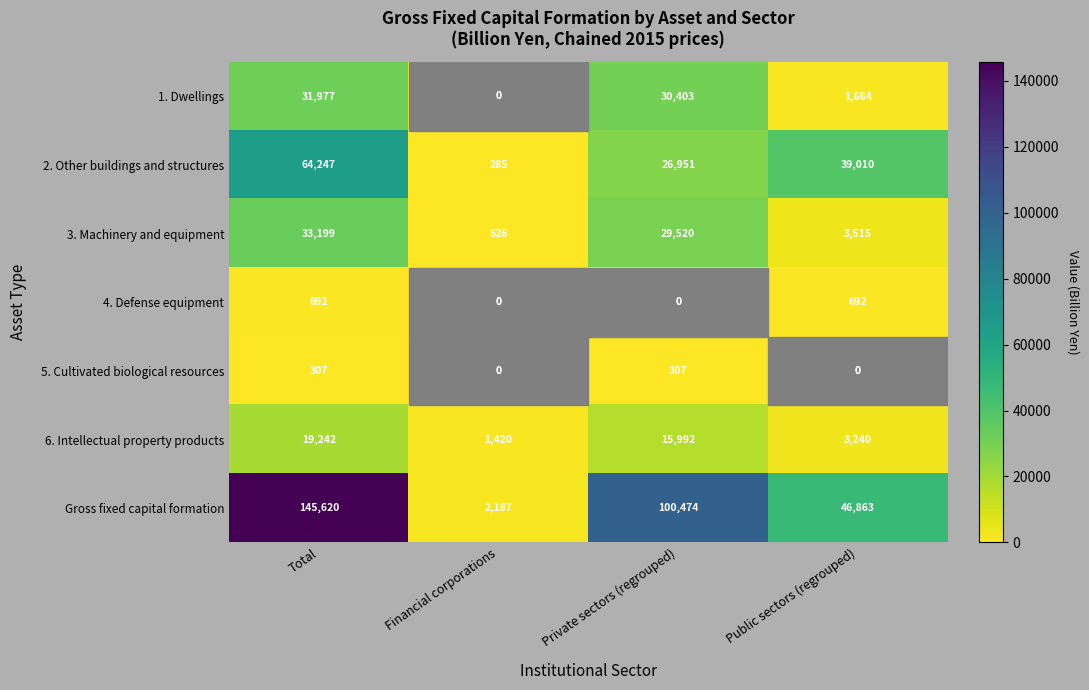

True or false: 6. Intellectual property products has a value of 750 at Financial corporations.

False